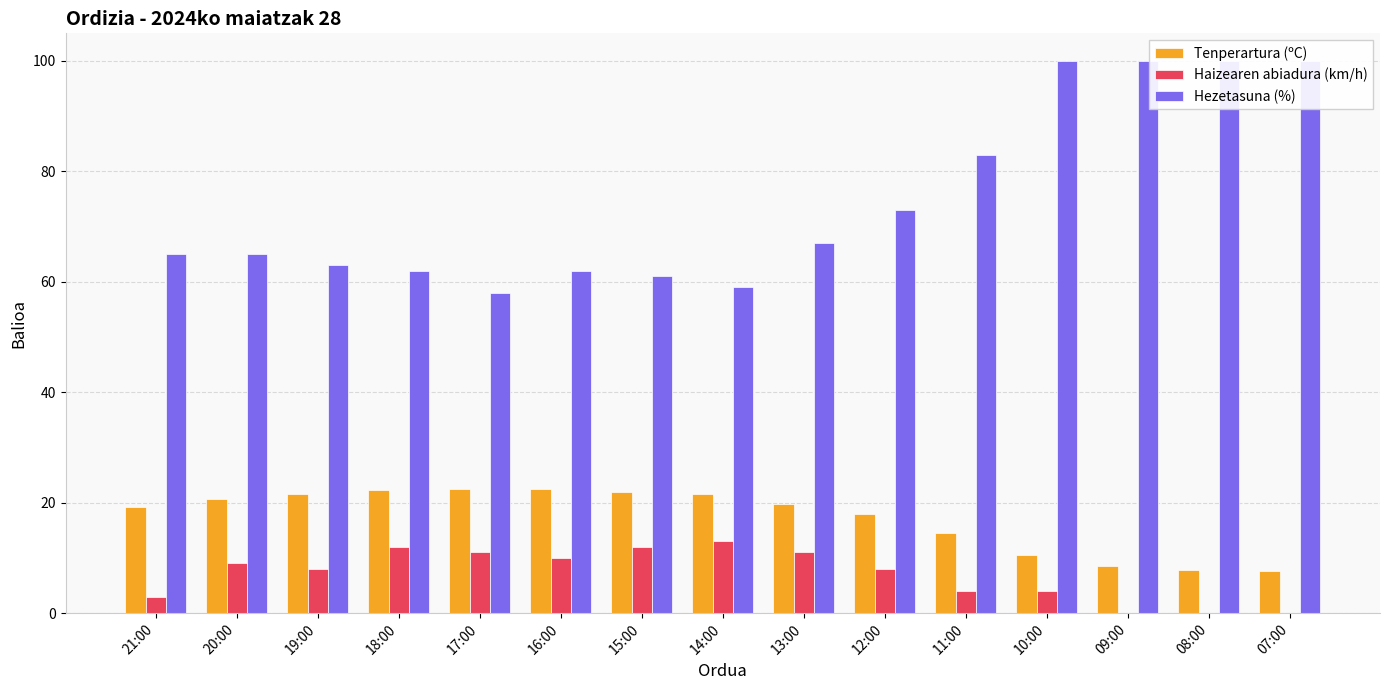

Between 16:00 and 21:00, which is larger?

16:00